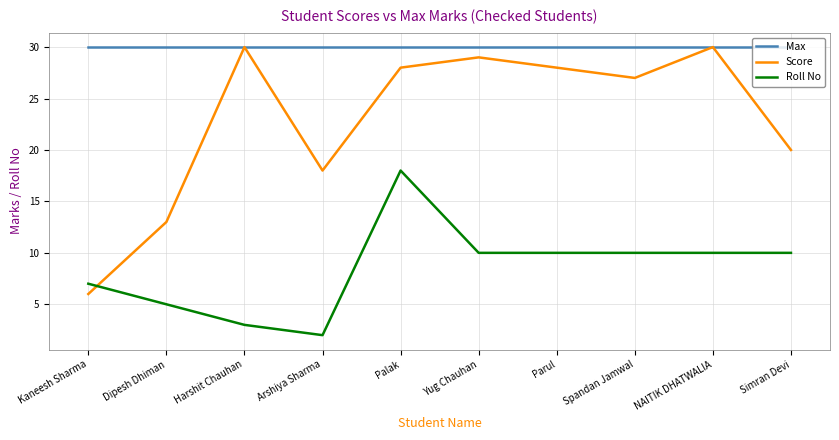

What position from the left is Spandan Jamwal?

8